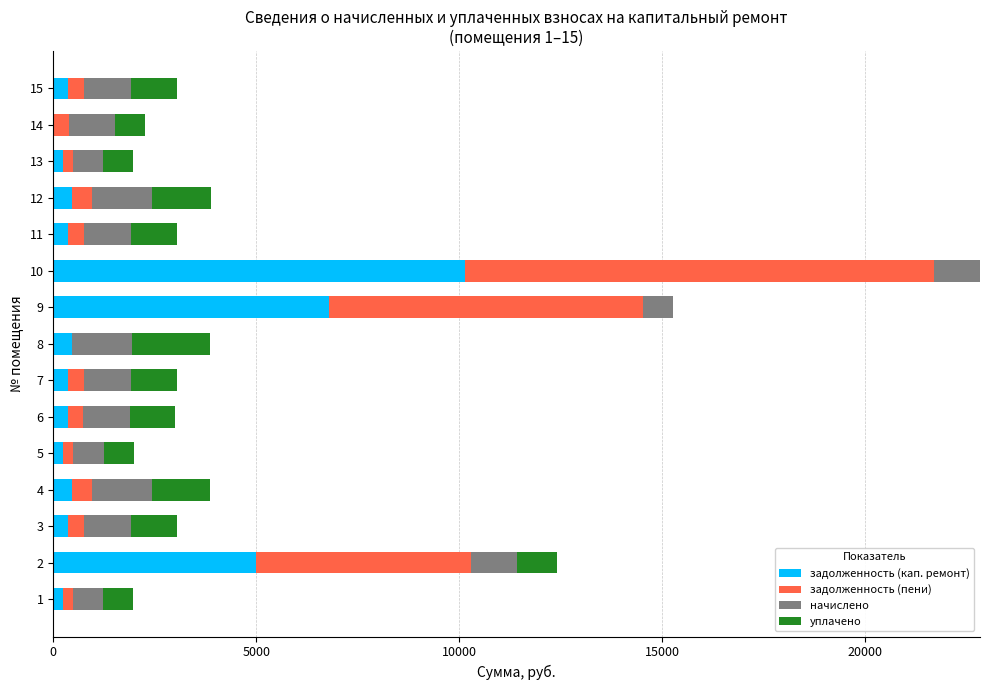

What is the sum of all задолженность (кап. ремонт) values?

25871.0